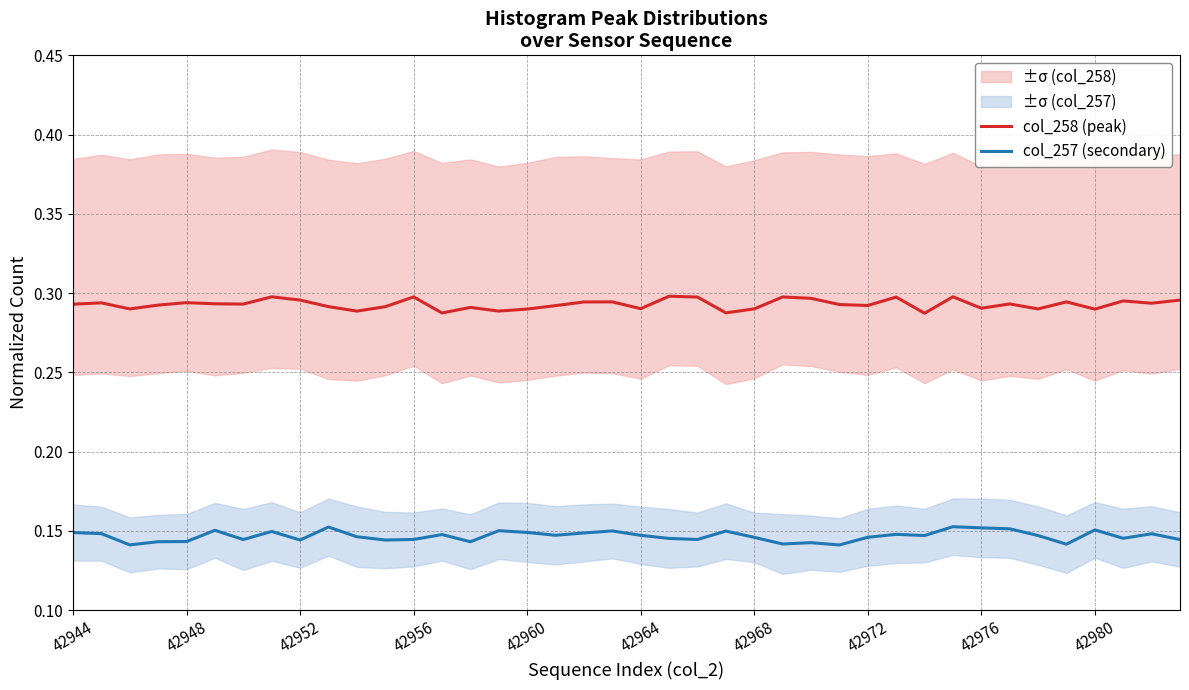

The value of col_257 (secondary) at 42968 is 0.2. True or false?

False